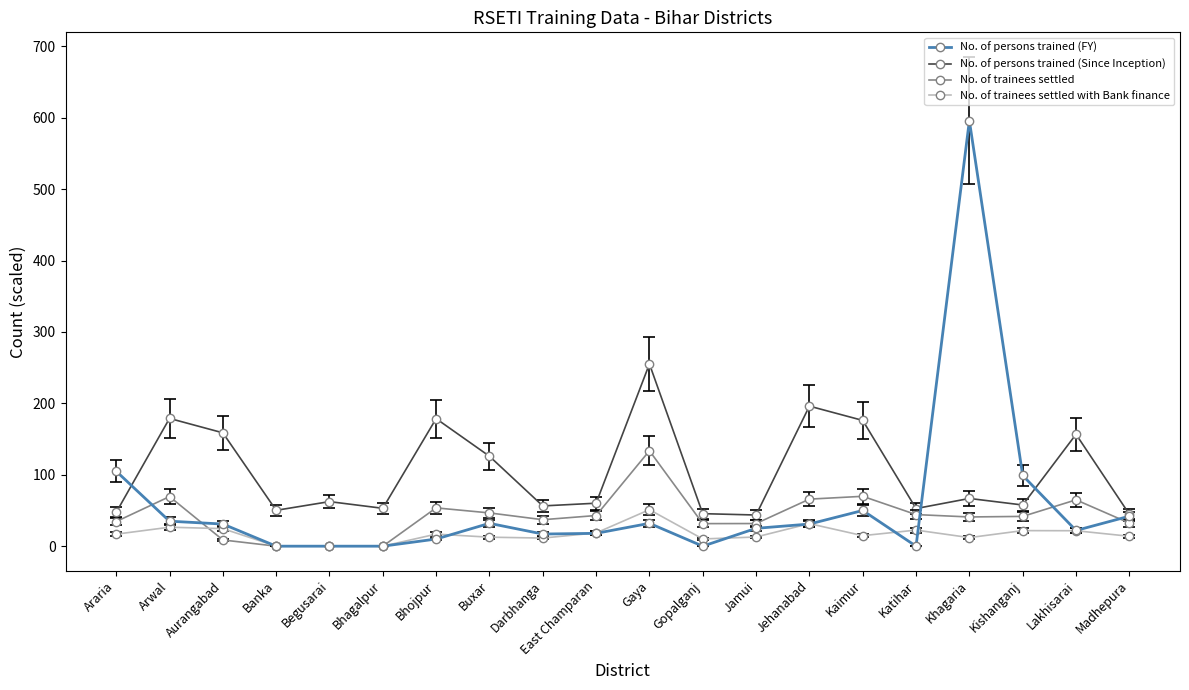

How many lines are shown in the chart?

4